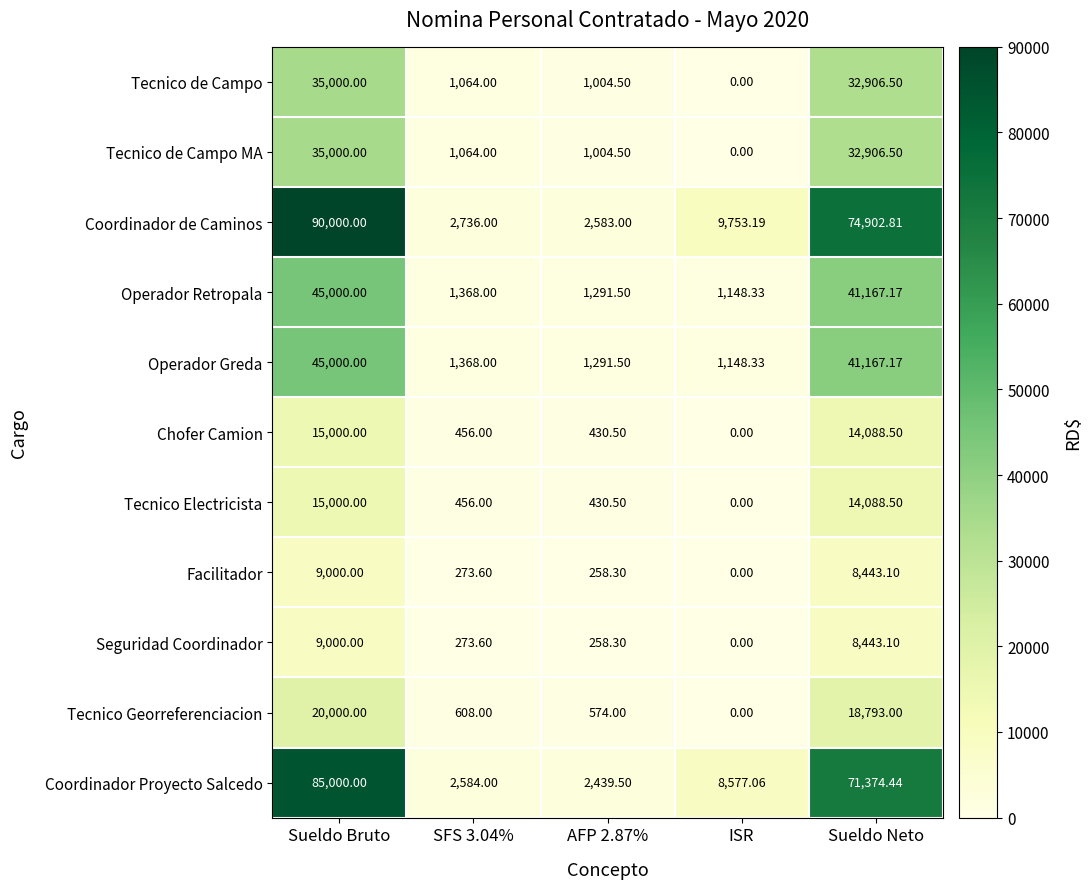

Which category has the lowest value in the Seguridad Coordinador series?

ISR